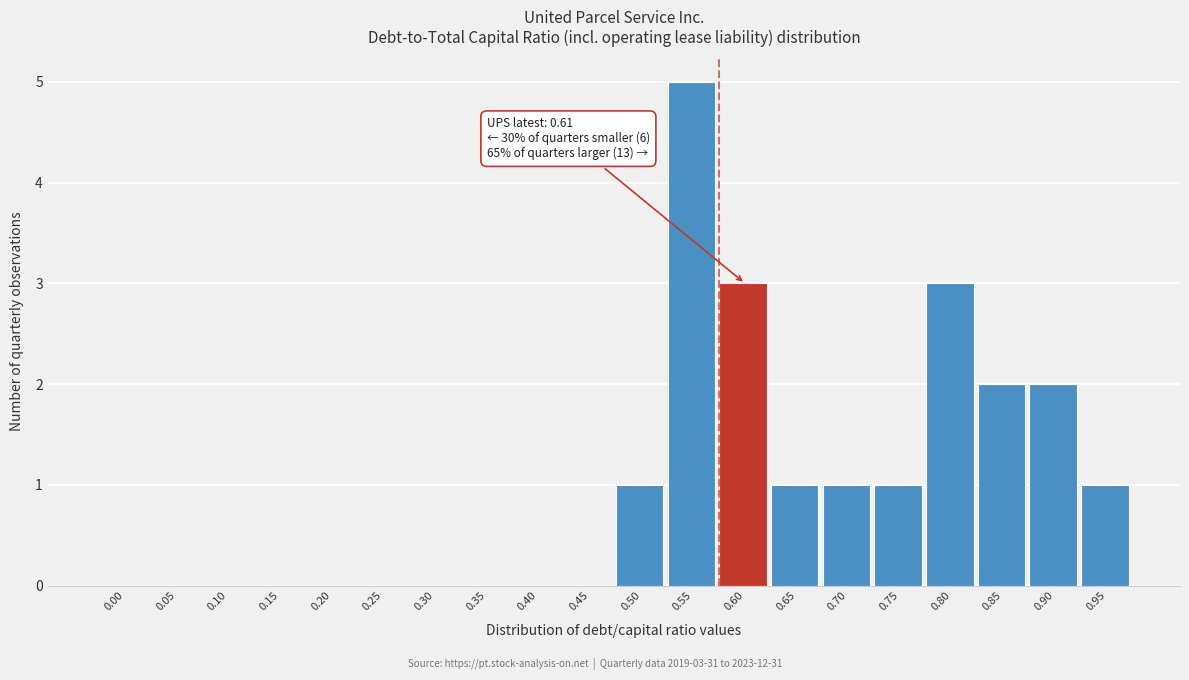

Reading left to right, list all the values displayed in this chart.

0.00=0	0.05=0	0.10=0	0.15=0	0.20=0	0.25=0	0.30=0	0.35=0	0.40=0	0.45=0	0.50=1	0.55=5	0.60=3	0.65=1	0.70=1	0.75=1	0.80=3	0.85=2	0.90=2	0.95=1